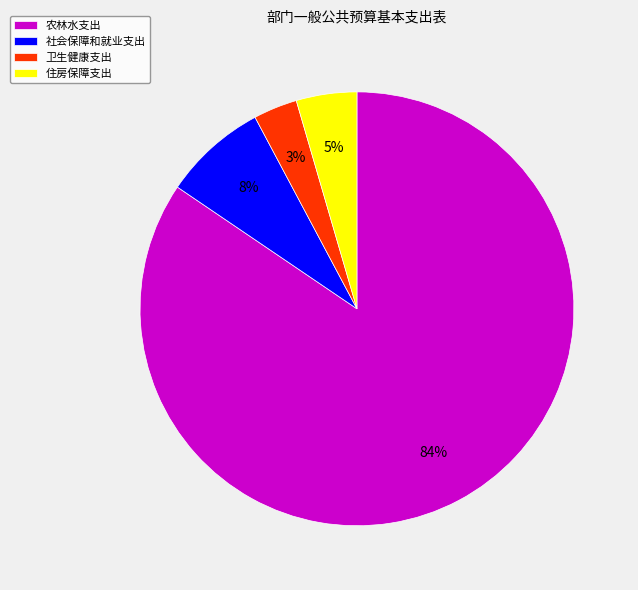

Is it true that 农林水支出 is 84% of the pie?

True